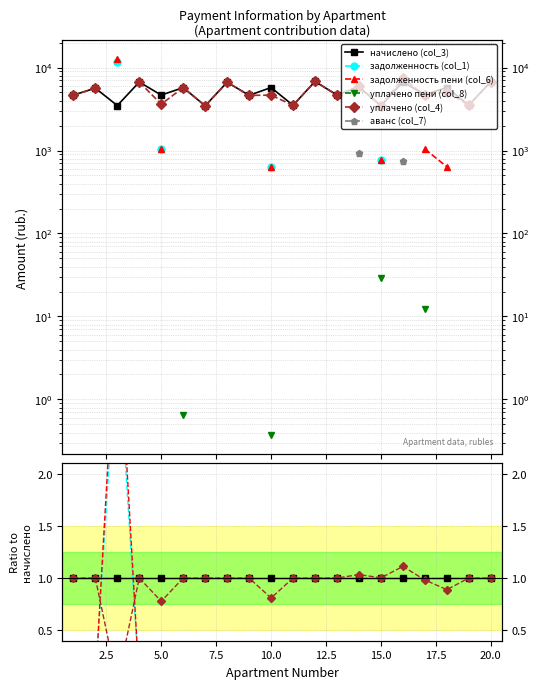

How many positive values does the аванс (col_7) series have?

2